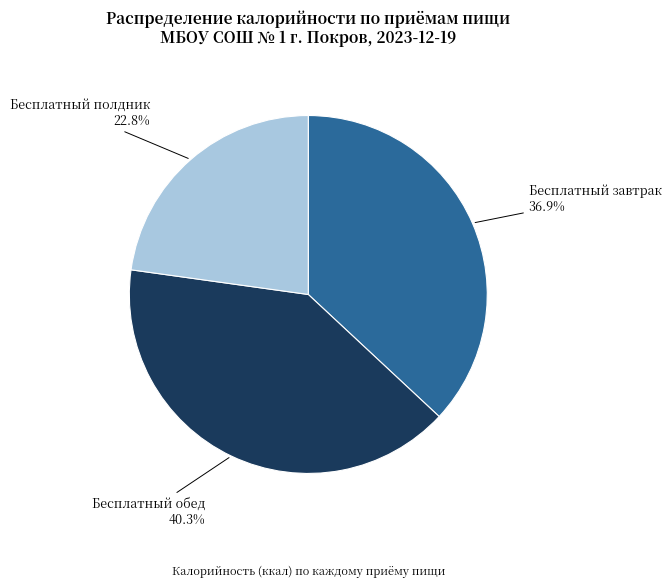

Rank the categories by value from highest to lowest.

Бесплатный обед, Бесплатный завтрак, Бесплатный полдник